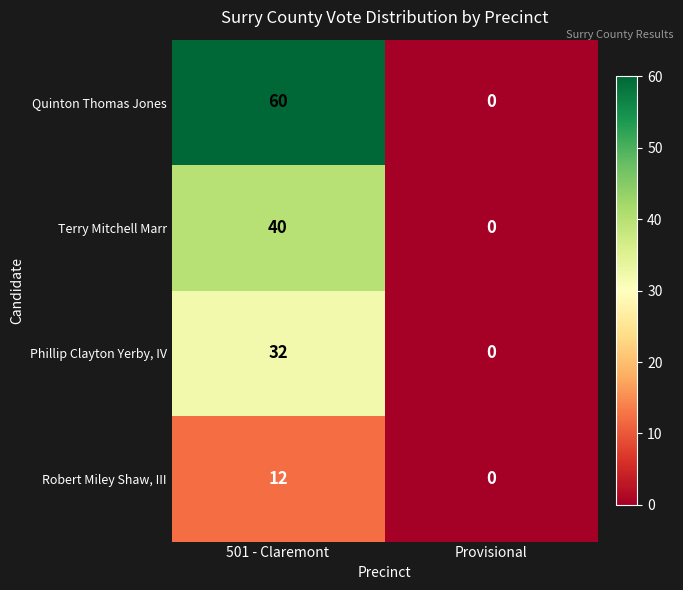

List the labels in order of Quinton Thomas Jones value, smallest first.

Provisional, 501 - Claremont